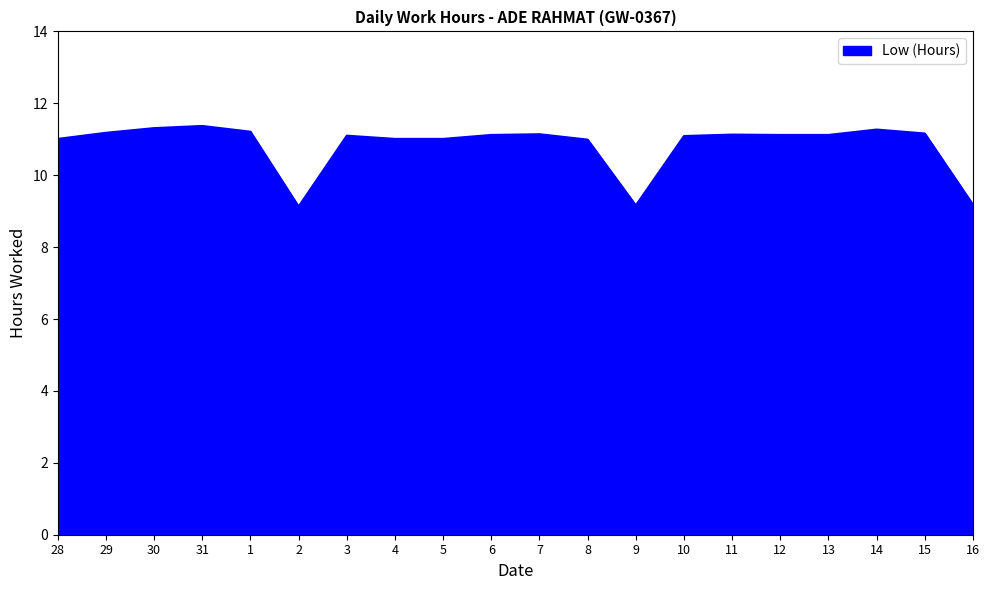

What position from the right is 5?

12